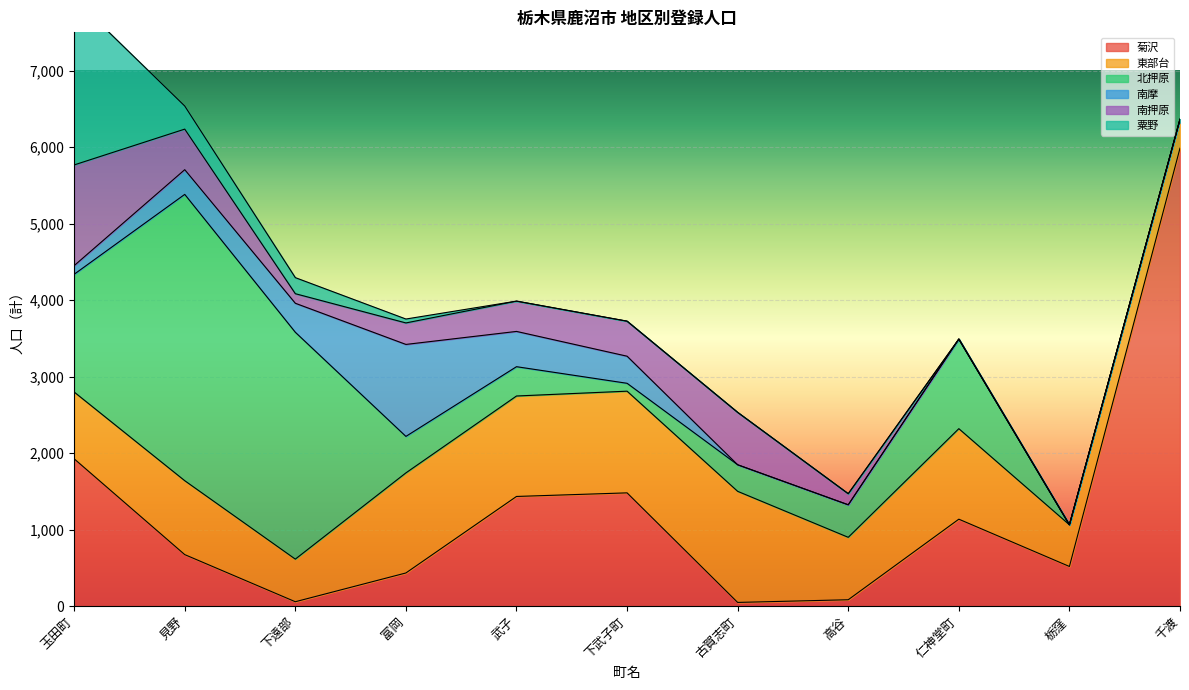

Rank the series by their maximum value, from lowest to highest.

南摩, 南押原, 東部台, 粟野, 北押原, 菊沢